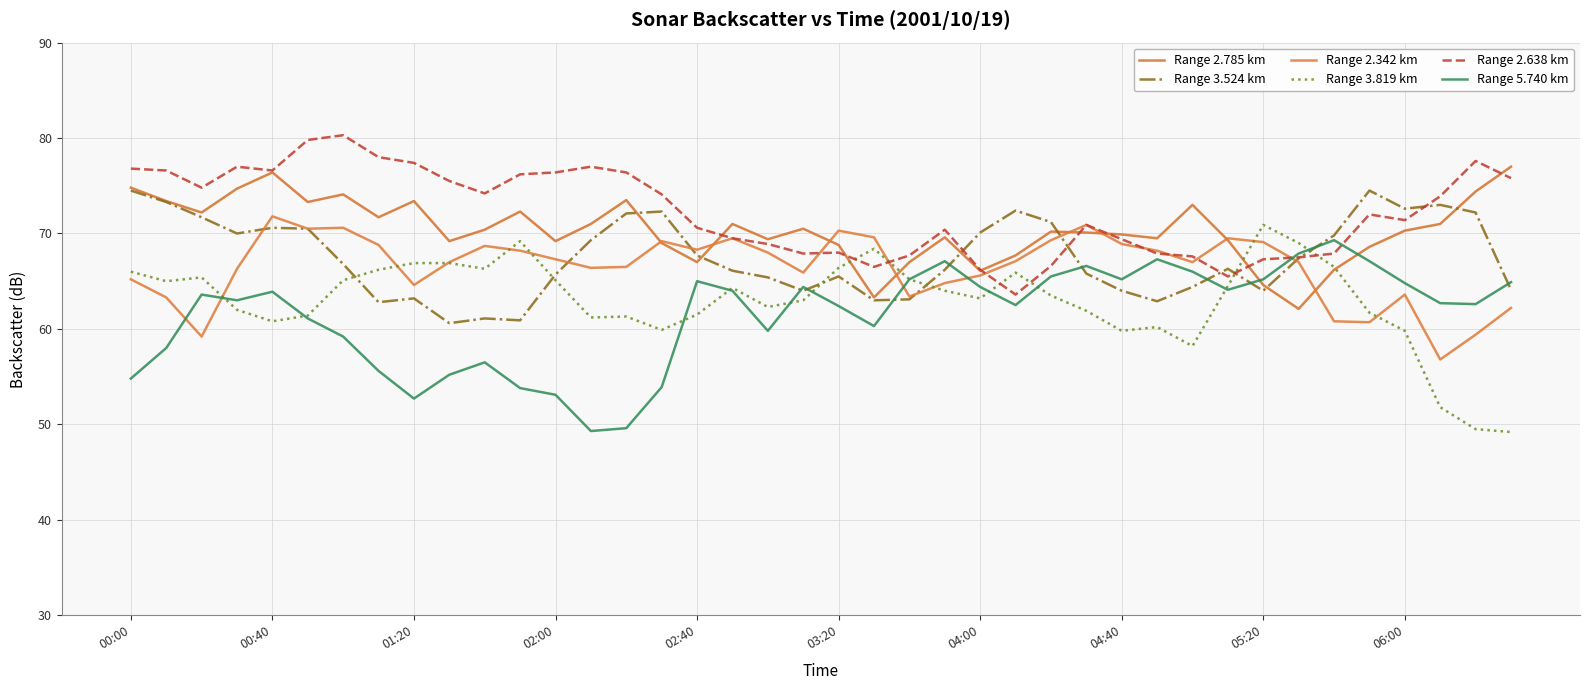

Which category has the lowest value in the Range 2.342 km series?

37